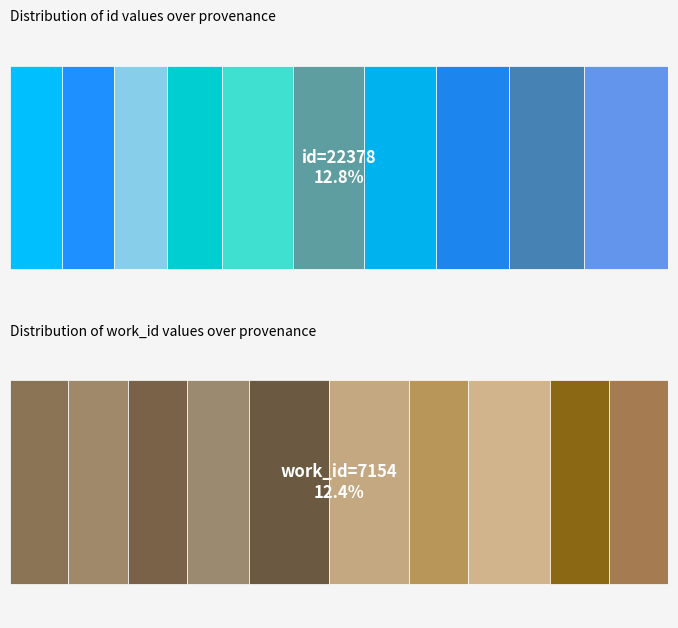

The value of id at Searching mind/chain HDIS is 8159. True or false?

False